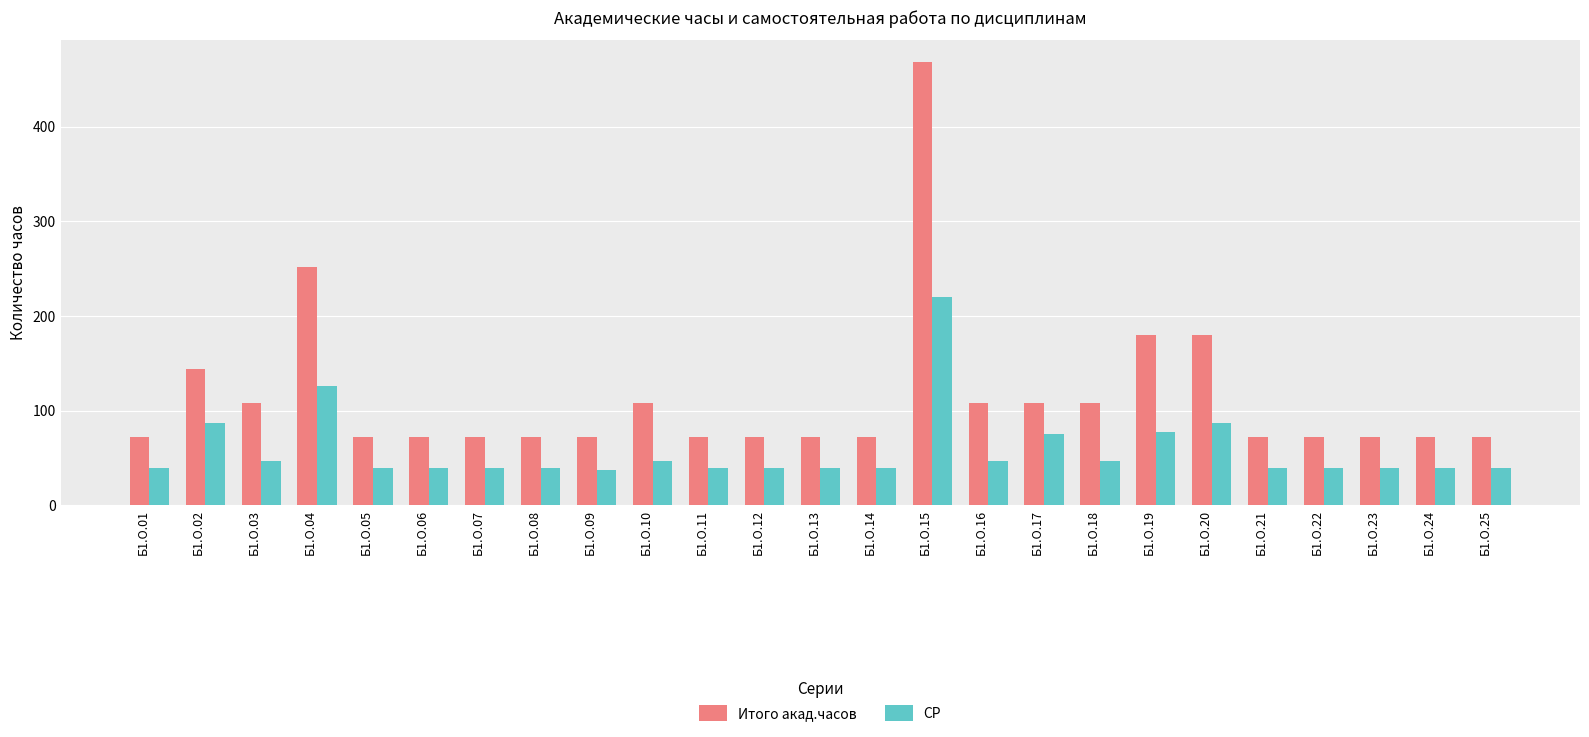

Between Б1.О.09 and Б1.О.10, which series saw the biggest shift?

Итого акад.часов